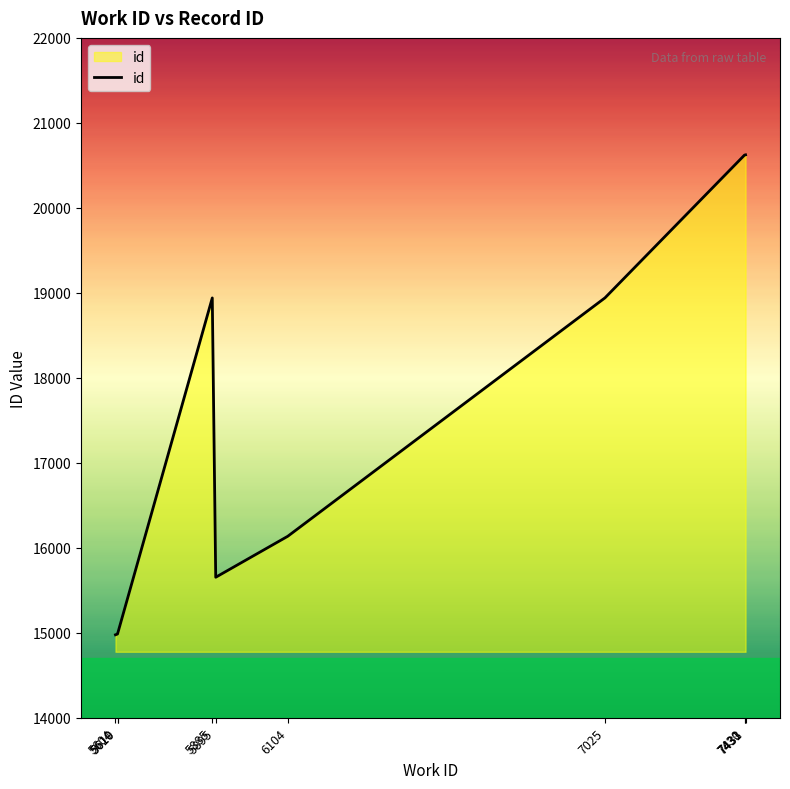

Approximately how many times larger is the value at 5610 compared to 7433?

0.7